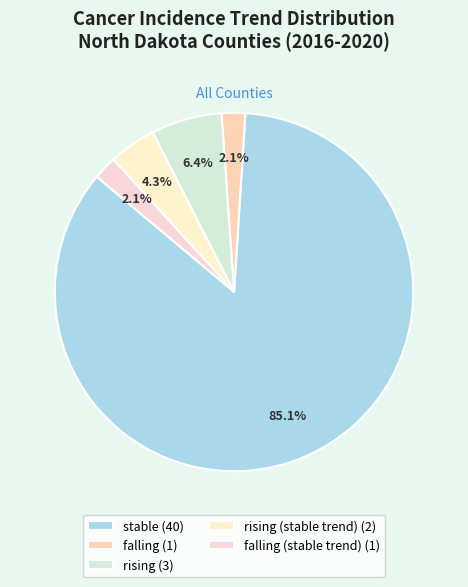

Which slice is the largest?

stable (40)